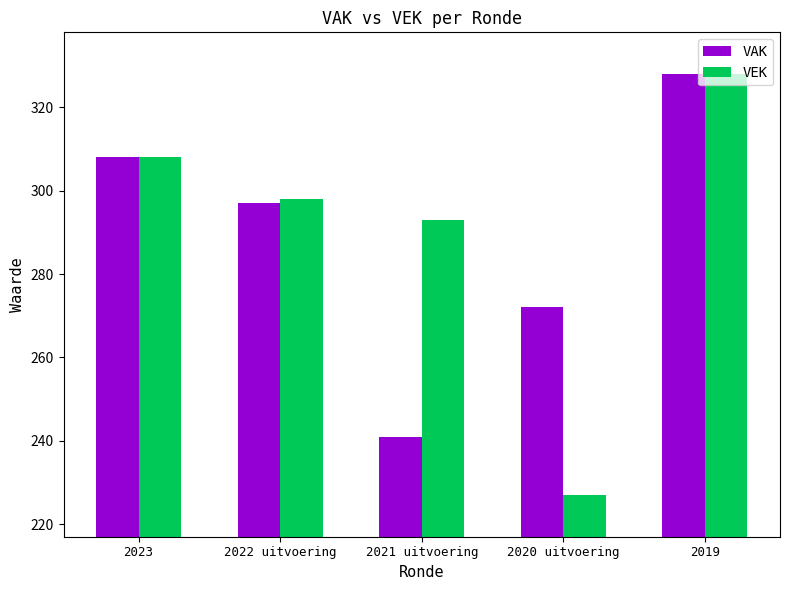

What is the label of the 1st bar from the right?

2019